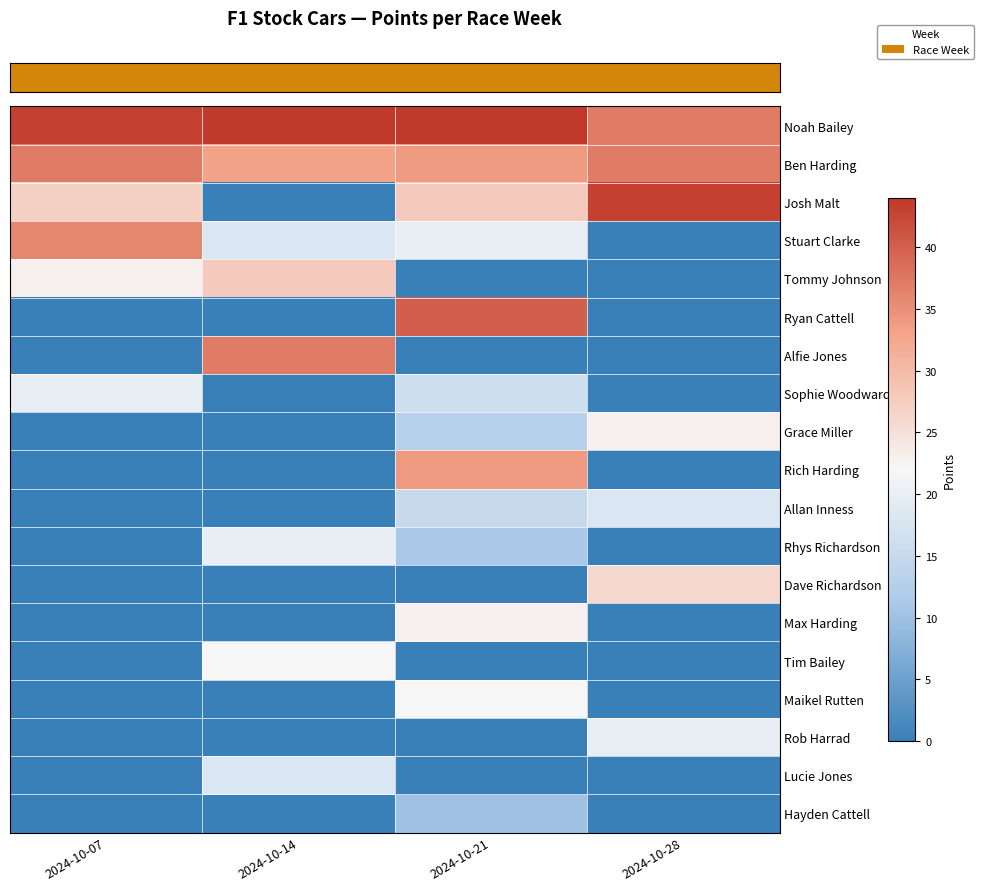

Which series has the largest total across all categories?

row_0